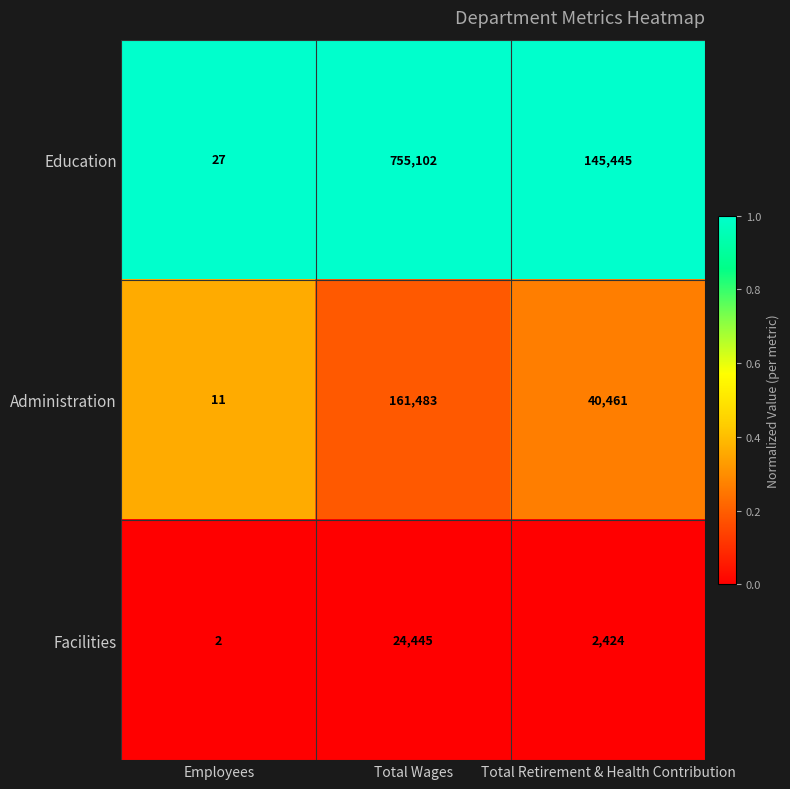

What is the greatest value displayed?

755102